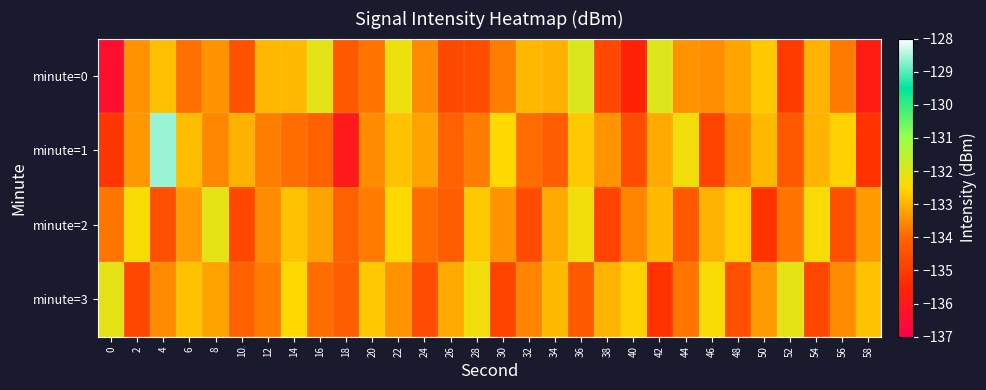

At 26, list the series in order from largest to smallest.

minute=3, minute=1, minute=2, minute=0